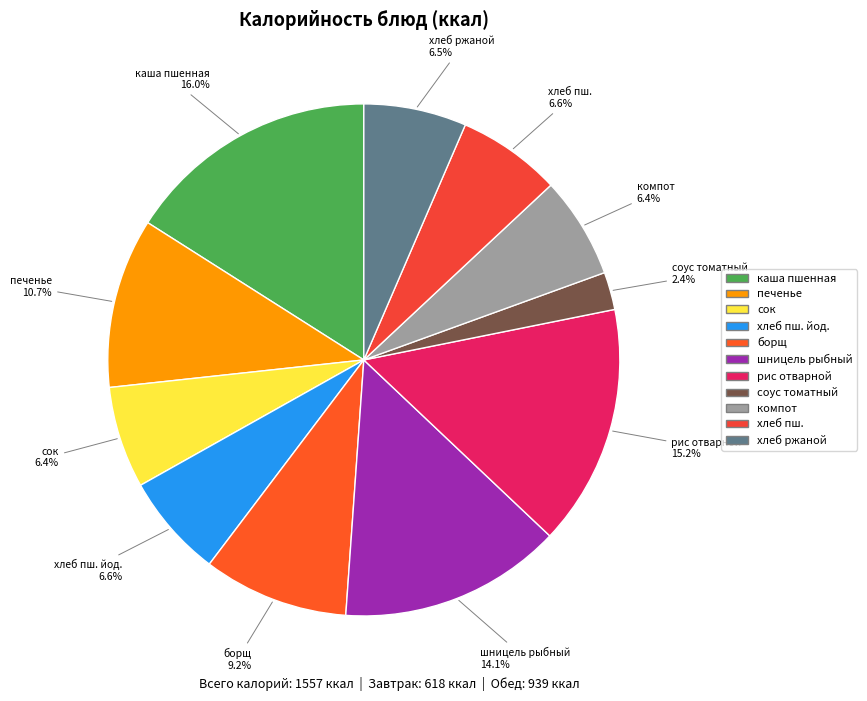

How many slices are in this pie chart?

11